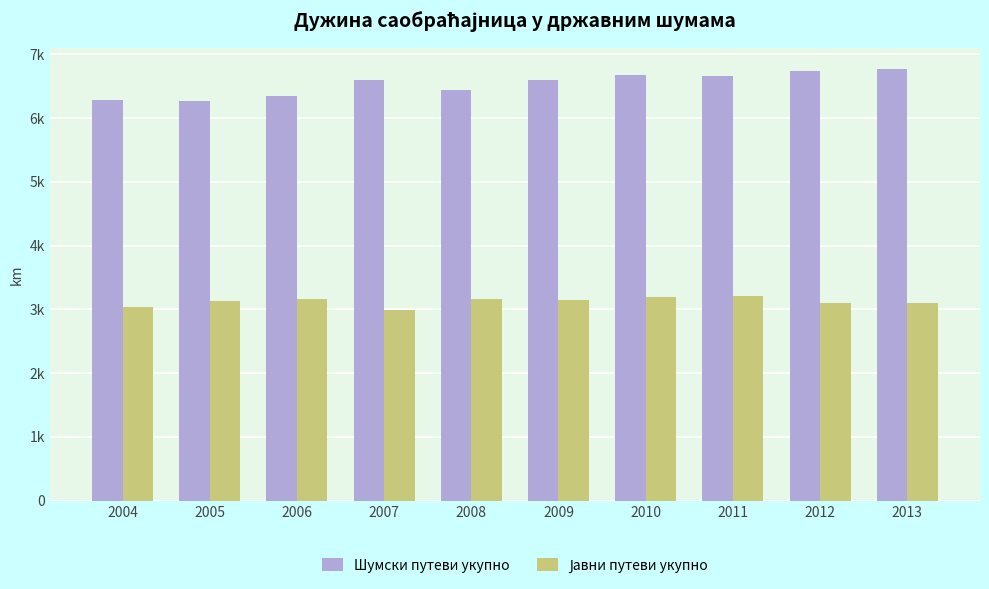

The Јавни путеви укупно series shows 1306 at 2006. True or false?

False